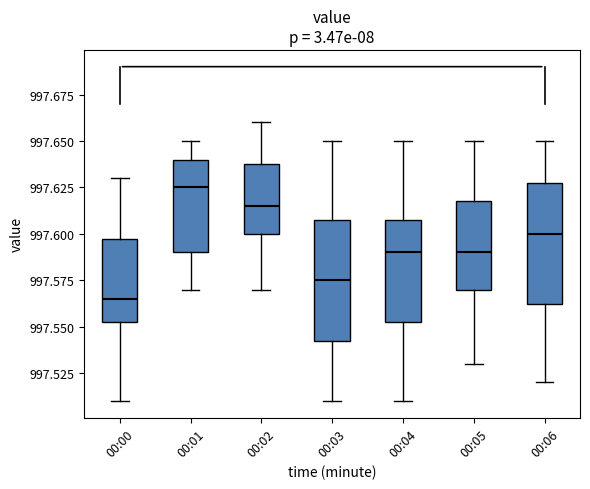

Reading left to right, transcribe this box plot: for each box, give where its median line is, the range the box spans, and where its two whiskers end, as read against the y-axis. The values are not printed on the chart, so give them approximately, as read against the axis.

00:00: median 997.565, box 997.555 to 997.600, whiskers 997.510 to 997.630
00:01: median 997.625, box 997.590 to 997.640, whiskers 997.570 to 997.650
00:02: median 997.615, box 997.600 to 997.640, whiskers 997.570 to 997.660
00:03: median 997.575, box 997.545 to 997.610, whiskers 997.510 to 997.650
00:04: median 997.590, box 997.555 to 997.610, whiskers 997.510 to 997.650
00:05: median 997.590, box 997.570 to 997.620, whiskers 997.530 to 997.650
00:06: median 997.600, box 997.565 to 997.630, whiskers 997.520 to 997.650